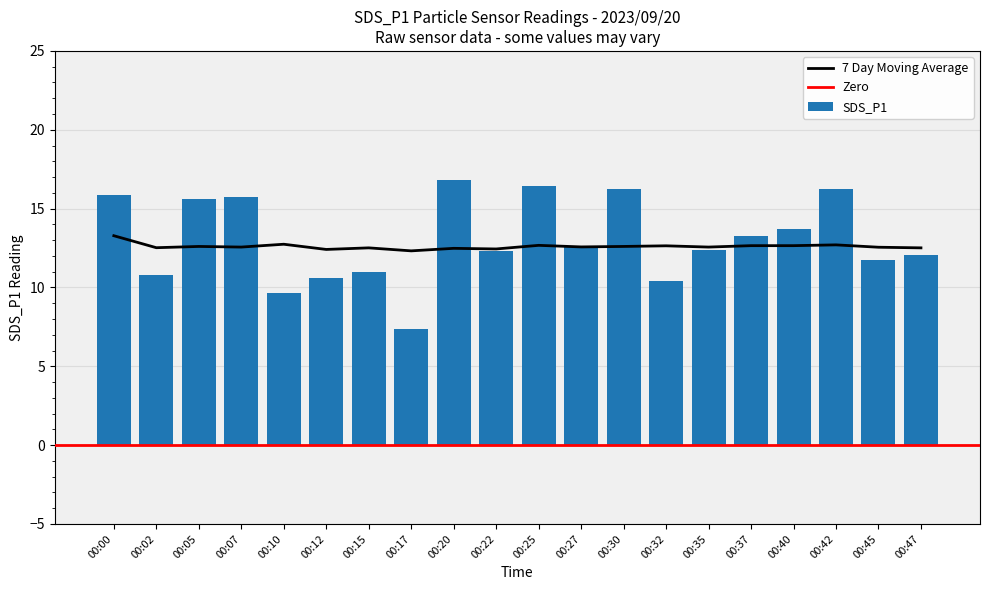

What is the value of the SDS_P1 bar at the 10th from the left?

12.3